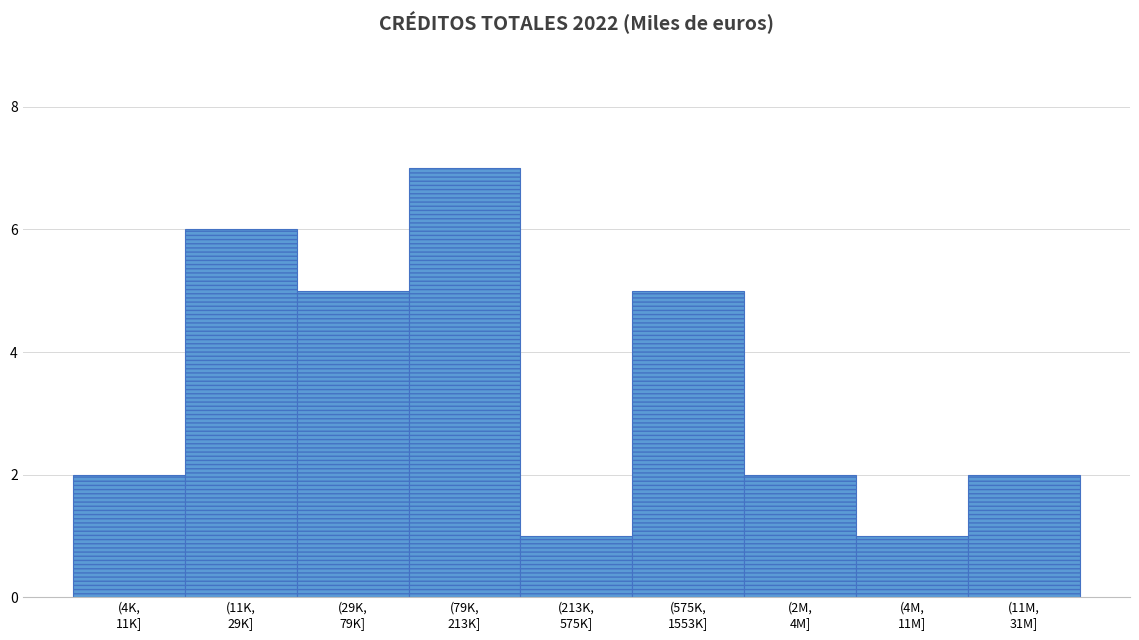

Reading right to left, transcribe all the data shown in this chart.

2	1	2	5	1	7	5	6	2